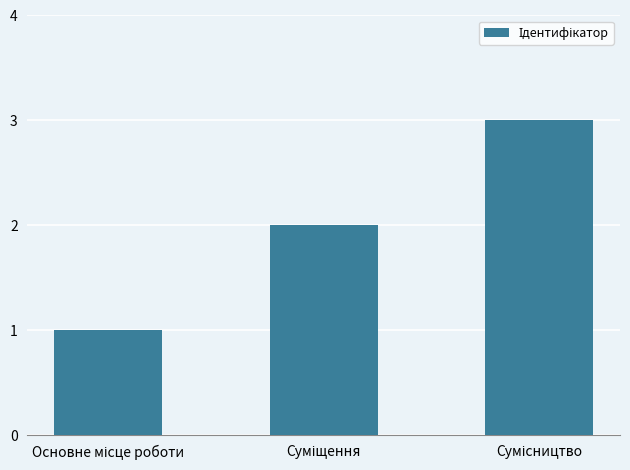

What is the maximum value shown in the chart?

3